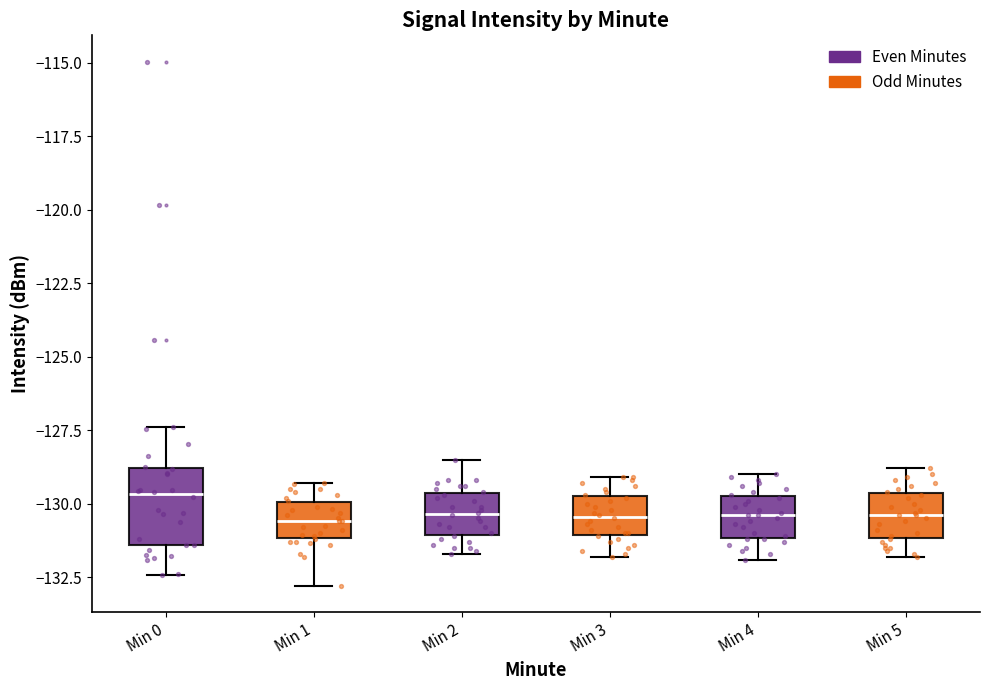

Reading left to right, transcribe this box plot: for each box, give where its median line is, the range the box spans, and where its two whiskers end, as read against the y-axis. The values are not printed on the chart, so give them approximately, as read against the axis.

Min 0: median -129.5, box -131.5 to -129.0, whiskers -132.5 to -127.5
Min 1: median -130.5, box -131.0 to -130.0, whiskers -133.0 to -129.5
Min 2: median -130.5, box -131.0 to -129.5, whiskers -131.5 to -128.5
Min 3: median -130.5, box -131.0 to -129.5, whiskers -132.0 to -129.0
Min 4: median -130.5, box -131.0 to -129.5, whiskers -132.0 to -129.0
Min 5: median -130.5, box -131.0 to -129.5, whiskers -132.0 to -129.0